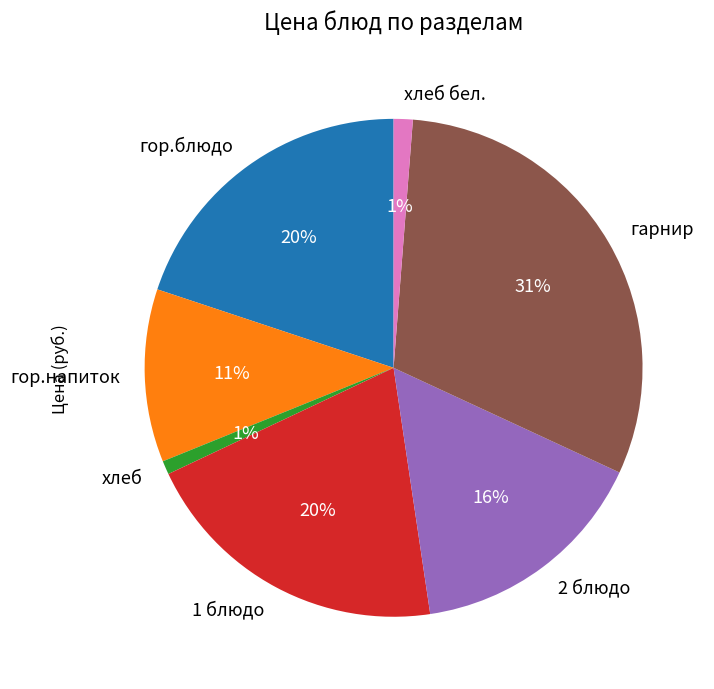

To the nearest percent, what percentage of the pie is 2 блюдо?

16%